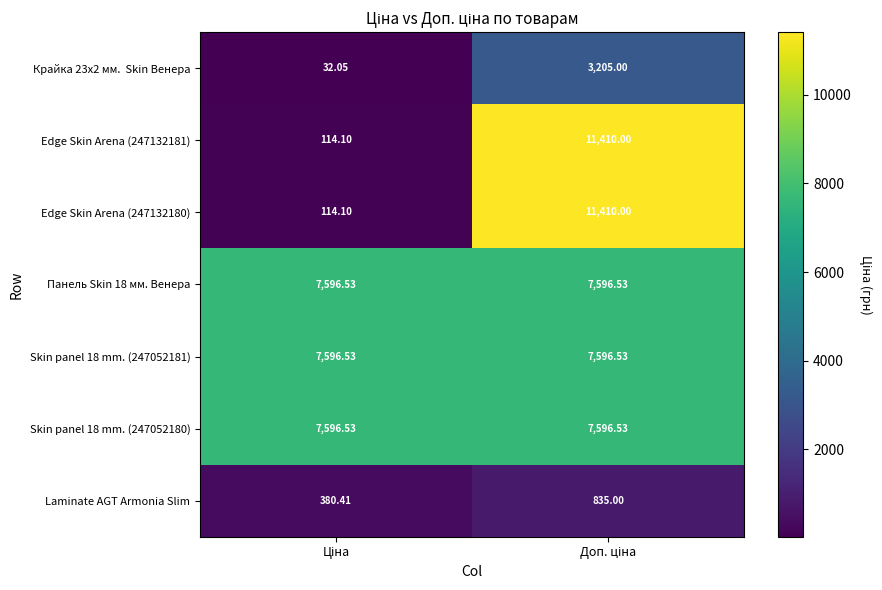

What is the smallest value displayed?

32.0